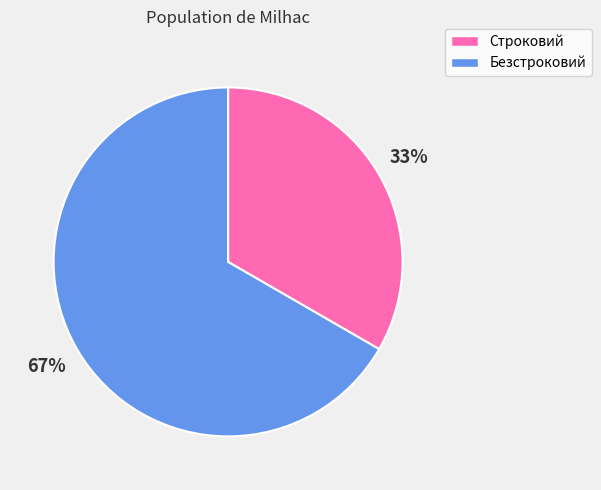

True or false: Строковий accounts for 33% of the total.

True